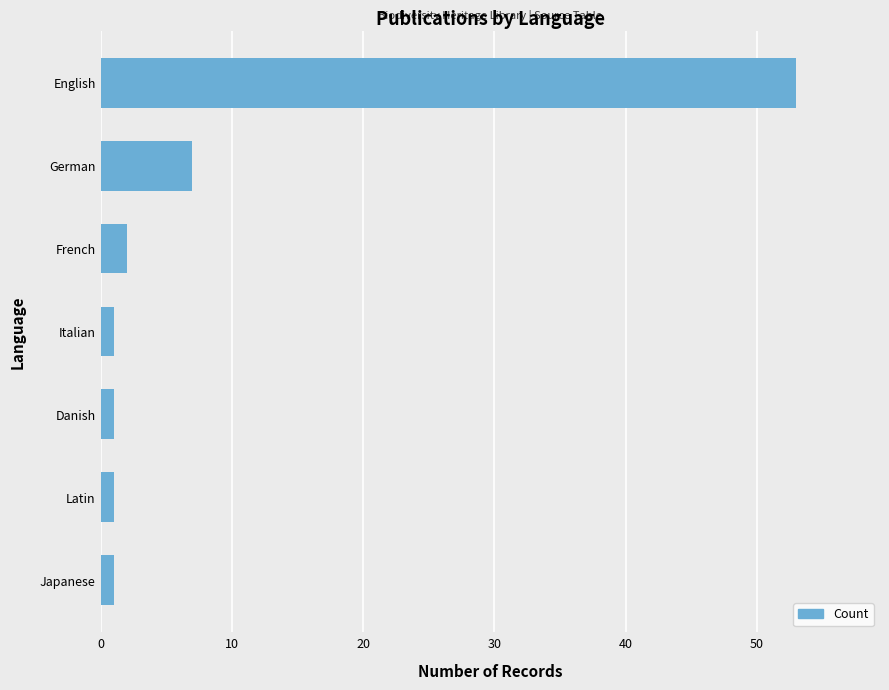

What is the label of the 6th bar from the bottom?

German